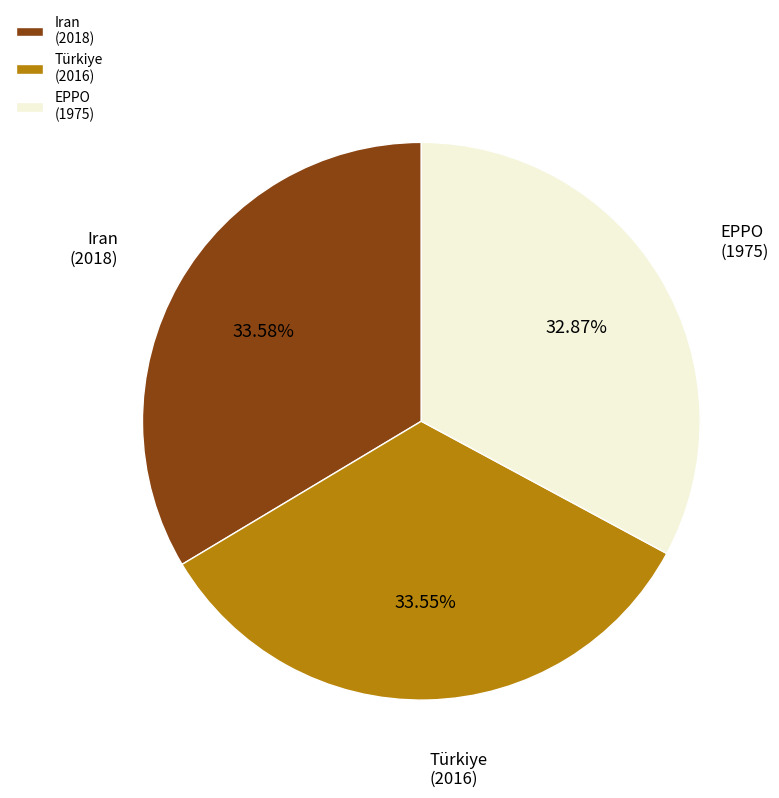

Approximately how many times larger is the value at Iran compared to EPPO?

1.0